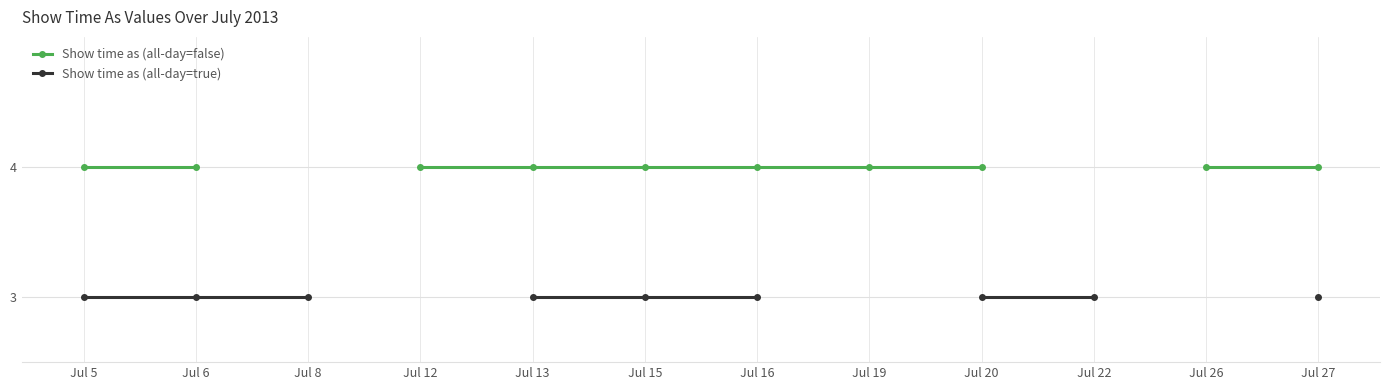

What is the lowest value of the Show time as (all-day=true) series?

3.0